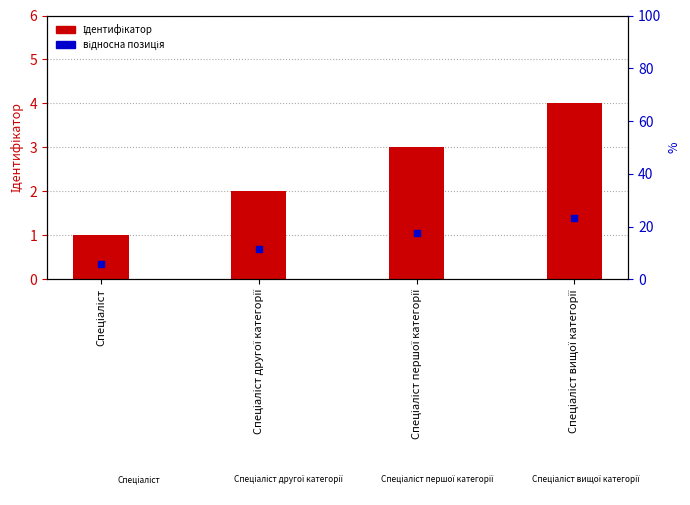

Which series has the largest total across all categories?

Ідентифікатор